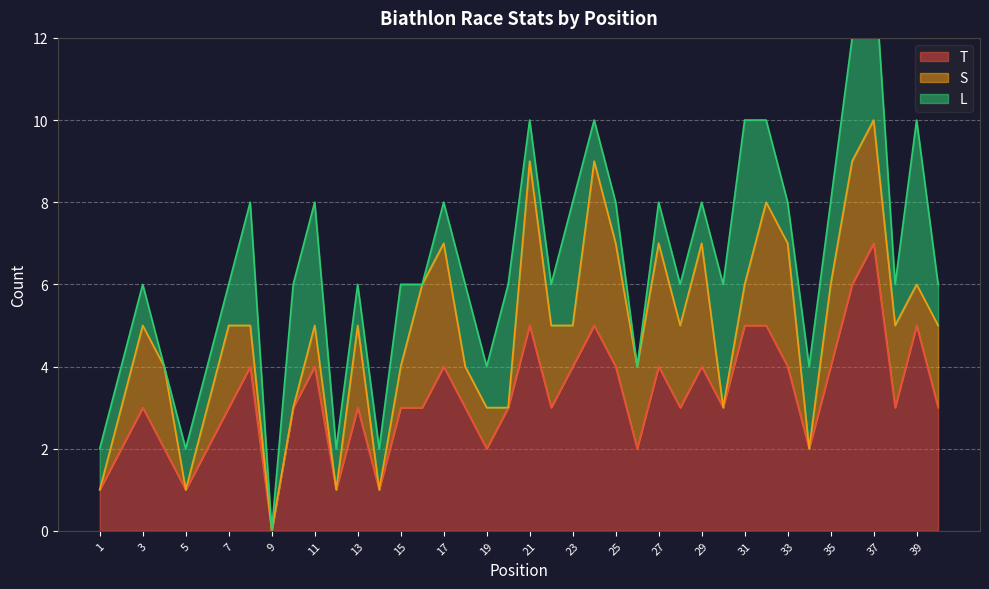

Reading left to right, what are all the values shown in this chart?

T: 1=1	2=2	3=3	4=2	5=1	6=2	7=3	8=4	9=0	10=3	11=4	12=1	13=3	14=1	15=3	16=3	17=4	18=3	19=2	20=3	21=5	22=3	23=4	24=5	25=4	26=2	27=4	28=3	29=4	30=3	31=5	32=5	33=4	34=2	35=4	36=6	37=7	38=3	39=5	40=3
S: 1=0	2=1	3=2	4=2	5=0	6=1	7=2	8=1	9=0	10=0	11=1	12=0	13=2	14=0	15=1	16=3	17=3	18=1	19=1	20=0	21=4	22=2	23=1	24=4	25=3	26=2	27=3	28=2	29=3	30=0	31=1	32=3	33=3	34=0	35=2	36=3	37=3	38=2	39=1	40=2
L: 1=1	2=1	3=1	4=0	5=1	6=1	7=1	8=3	9=0	10=3	11=3	12=1	13=1	14=1	15=2	16=0	17=1	18=2	19=1	20=3	21=1	22=1	23=3	24=1	25=1	26=0	27=1	28=1	29=1	30=3	31=4	32=2	33=1	34=2	35=2	36=3	37=4	38=1	39=4	40=1